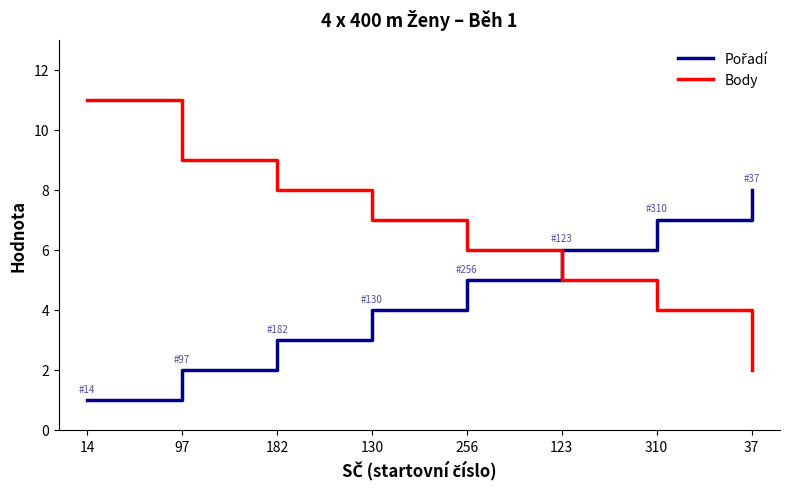

What is the sum of the Body values at 256 and 14?

17